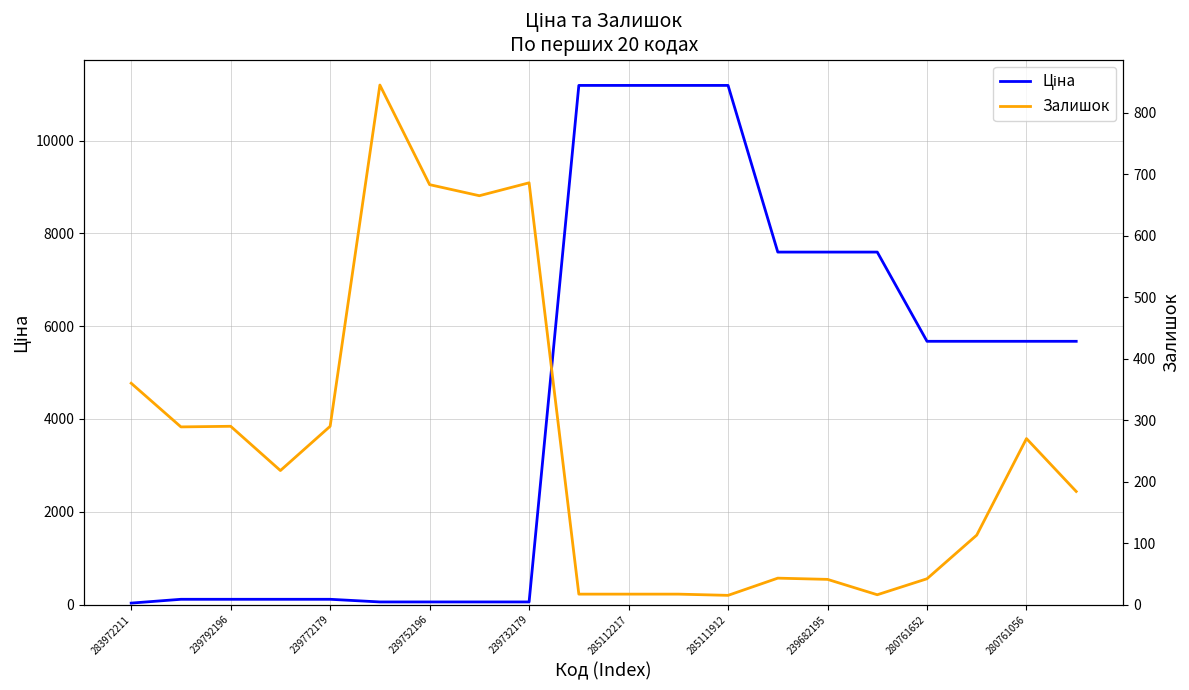

Which category has the lowest value in the Залишок series?

285111912